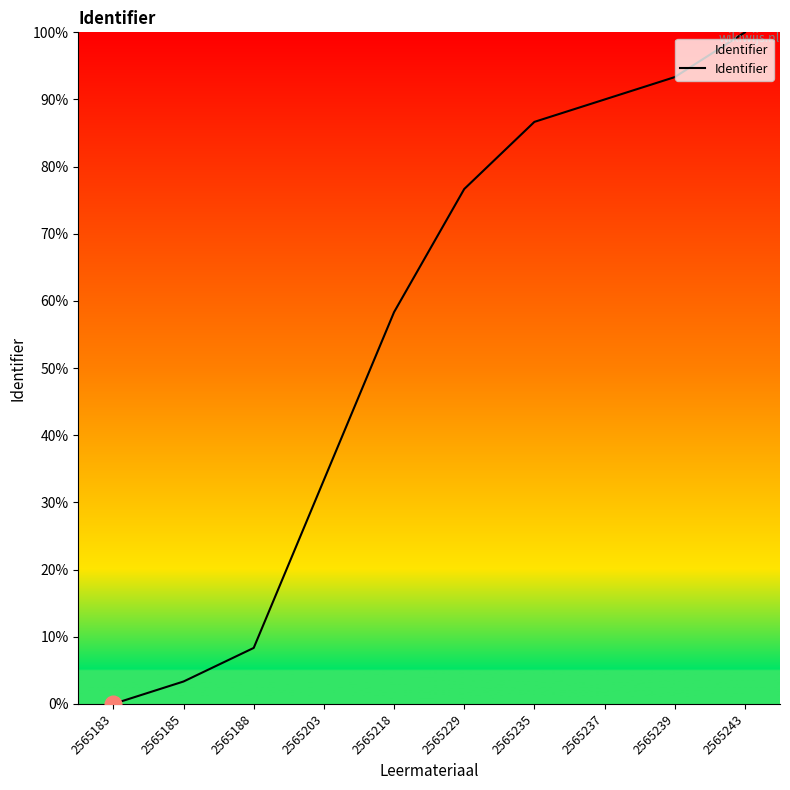

At which label is the value closest to 50?

2565218